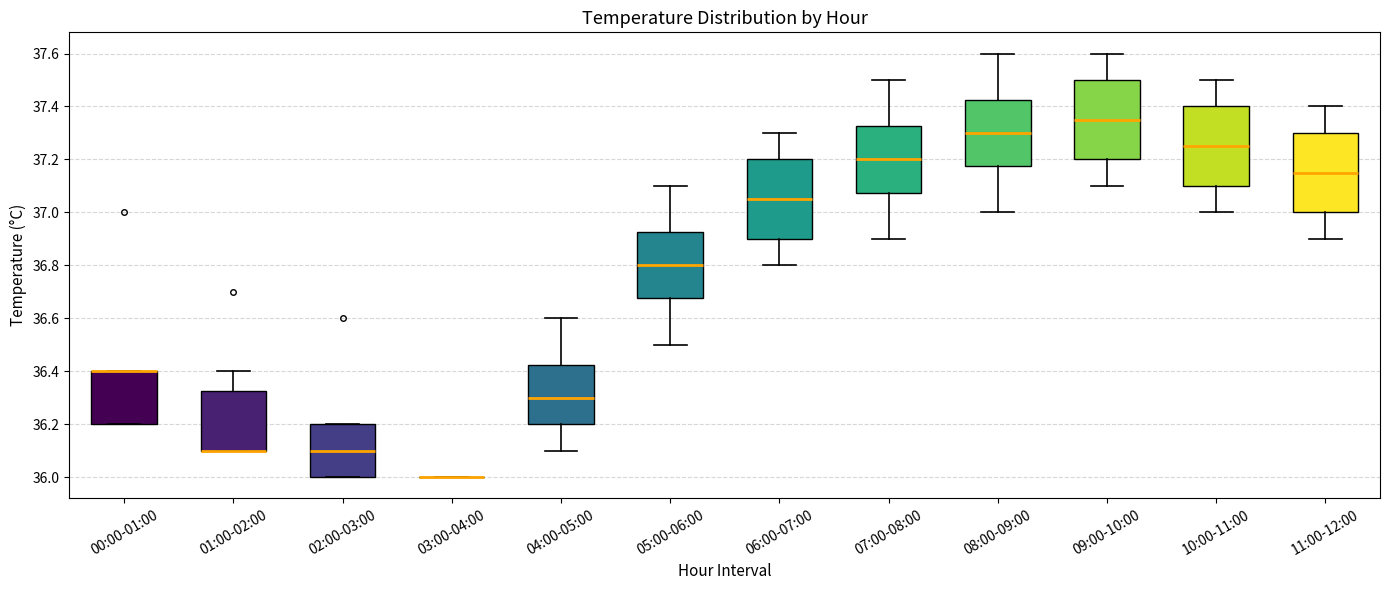

Reading left to right, read every box against the y-axis: the position of its median line, the range the box covers, and the ends of its whiskers. The values are not printed on the chart, so give them approximately, as read against the axis.

00:00-01:00: median 36.40 (drawn on the box's upper edge), box 36.20 to 36.40, whiskers 36.20 to 36.40
01:00-02:00: median 36.10 (drawn on the box's lower edge), box 36.10 to 36.32, whiskers 36.10 to 36.40
02:00-03:00: median 36.10, box 36.00 to 36.20, whiskers 36.00 to 36.20
03:00-04:00: box collapsed to a line at 36.00, whiskers 36.00 to 36.00
04:00-05:00: median 36.30, box 36.20 to 36.42, whiskers 36.10 to 36.60
05:00-06:00: median 36.80, box 36.68 to 36.92, whiskers 36.50 to 37.10
06:00-07:00: median 37.06, box 36.90 to 37.20, whiskers 36.80 to 37.30
07:00-08:00: median 37.20, box 37.08 to 37.32, whiskers 36.90 to 37.50
08:00-09:00: median 37.30, box 37.18 to 37.42, whiskers 37.00 to 37.60
09:00-10:00: median 37.36, box 37.20 to 37.50, whiskers 37.10 to 37.60
10:00-11:00: median 37.26, box 37.10 to 37.40, whiskers 37.00 to 37.50
11:00-12:00: median 37.16, box 37.00 to 37.30, whiskers 36.90 to 37.40